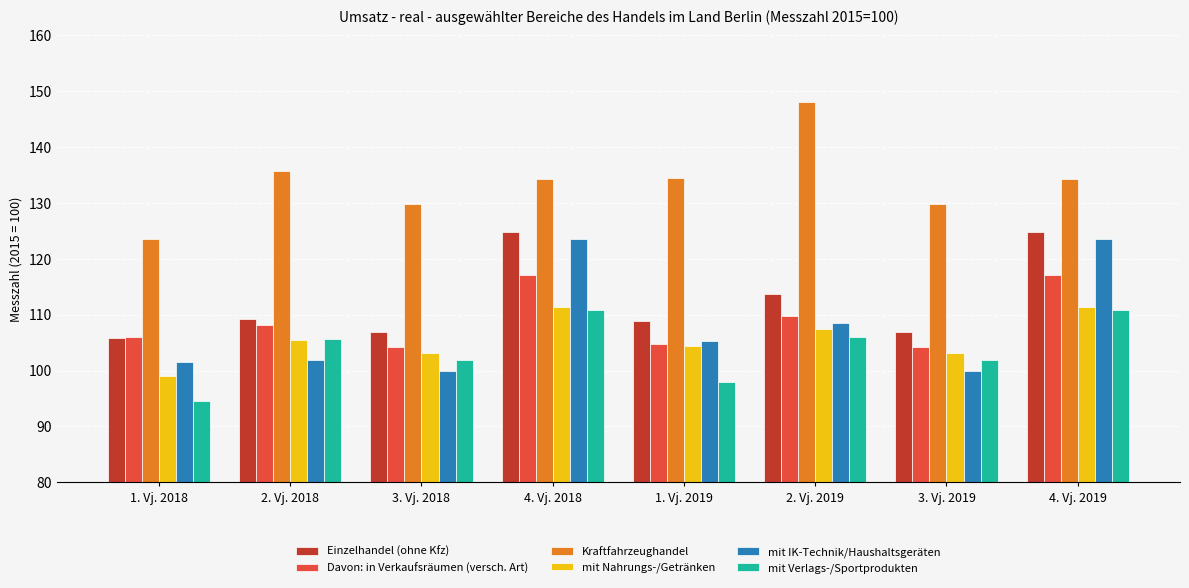

At which label does mit Nahrungs-/Getränken reach its minimum?

1. Vj. 2018